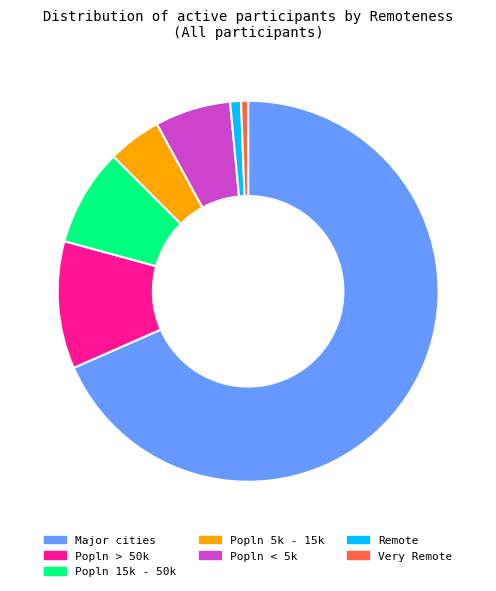

What is the majority slice?

Major cities